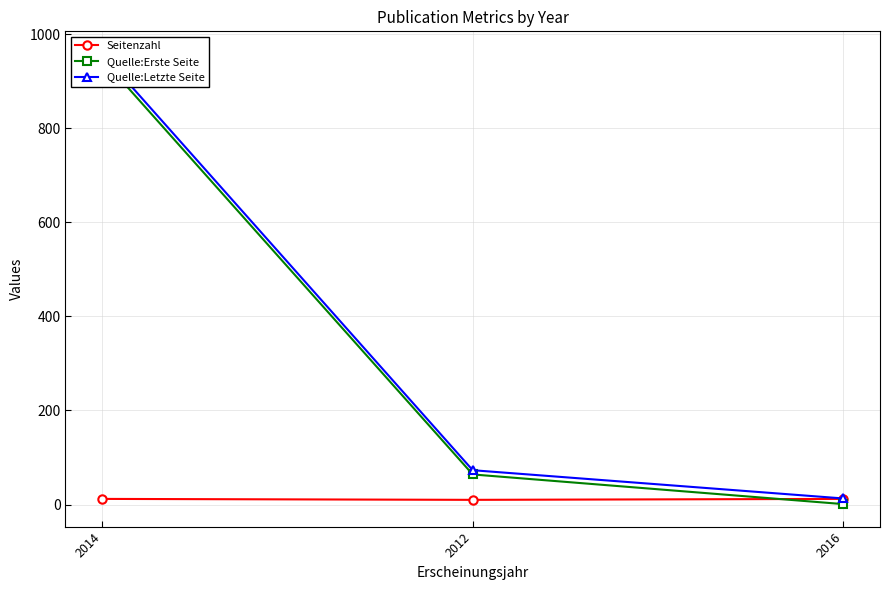

True or false: Seitenzahl has a value of 6 at 2016.

False